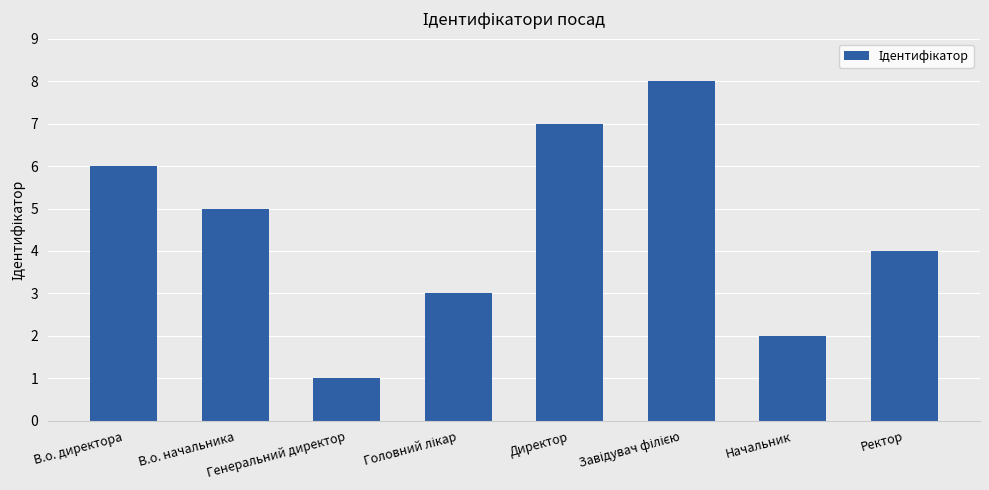

Is it true that the value at Генеральний директор is 1?

True